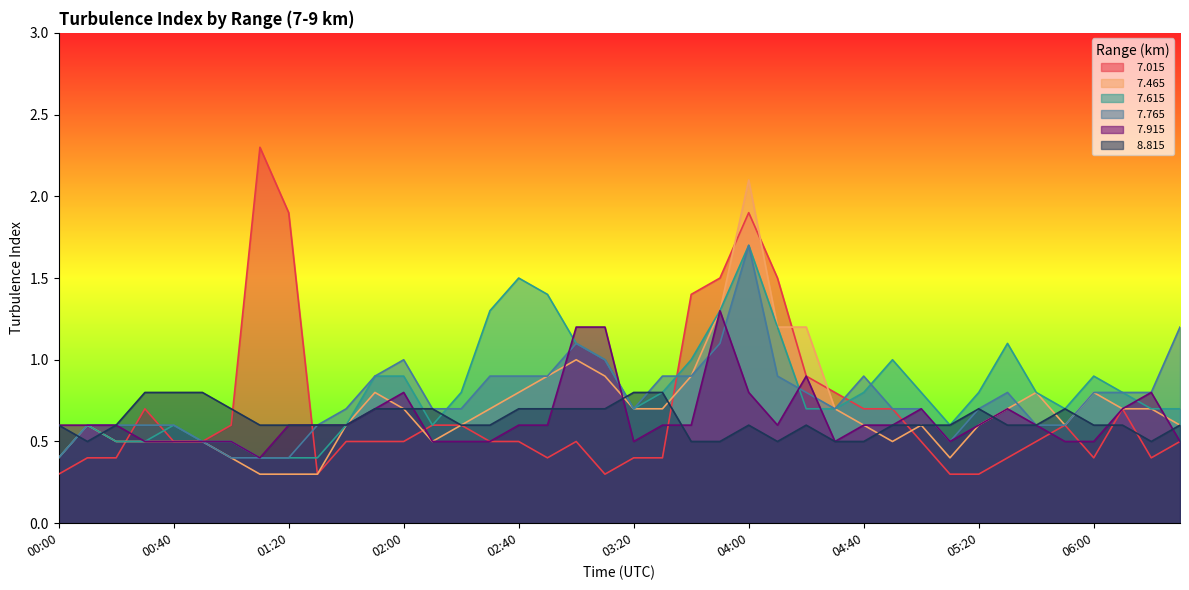

Where is the first local maximum for   7.765?

02:00